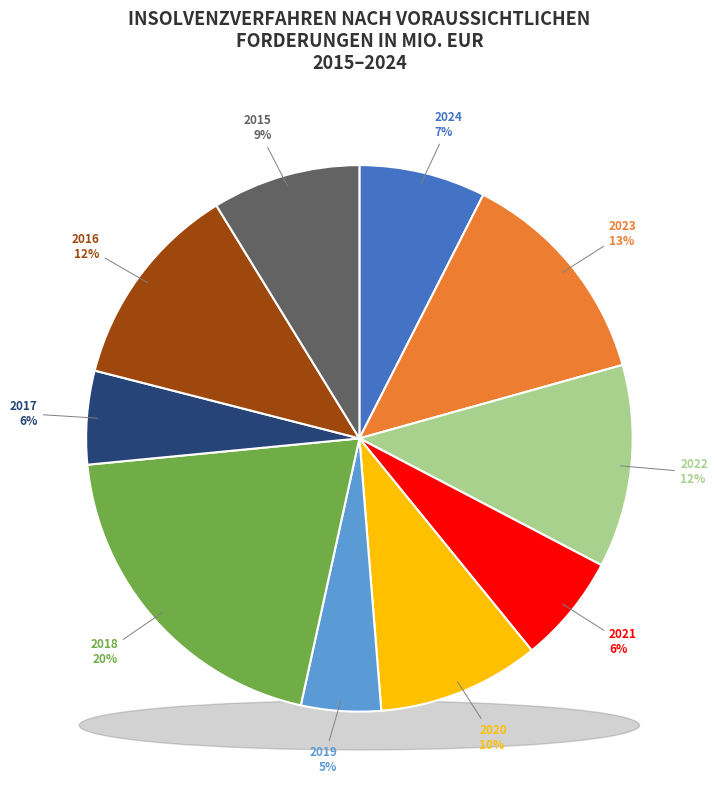

How many slices are in this pie chart?

10